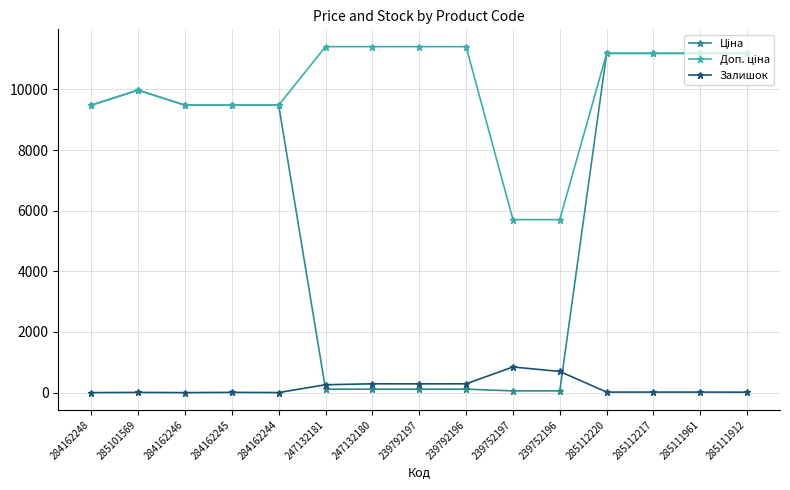

What is the label of the 3rd point from the left?

284162246